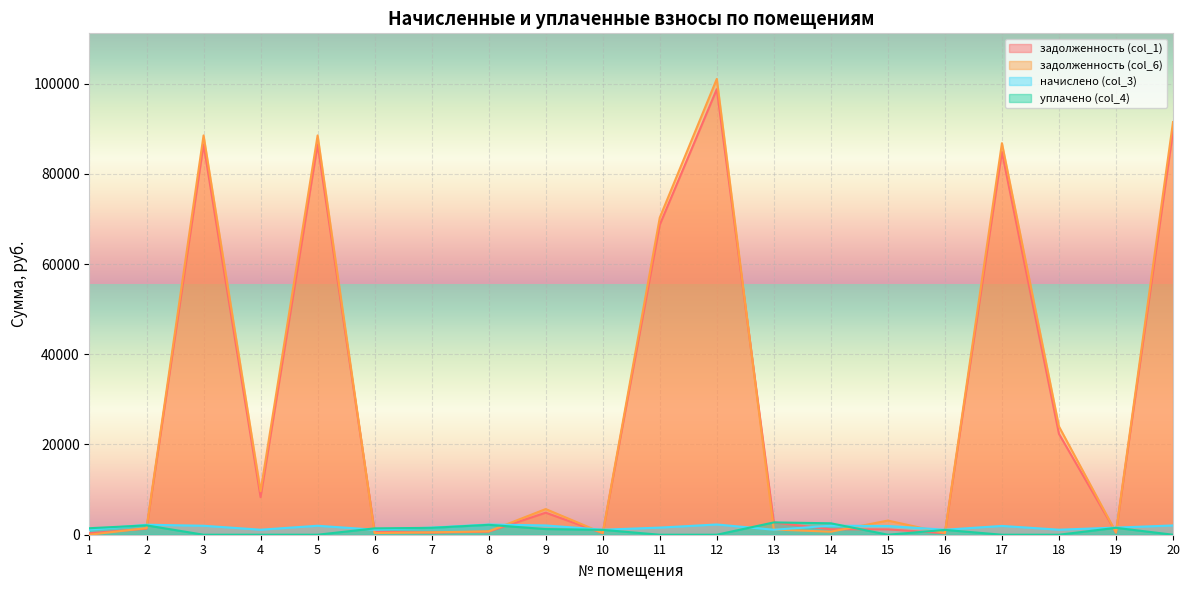

How many values in the уплачено (col_4) series exceed 1077?

10